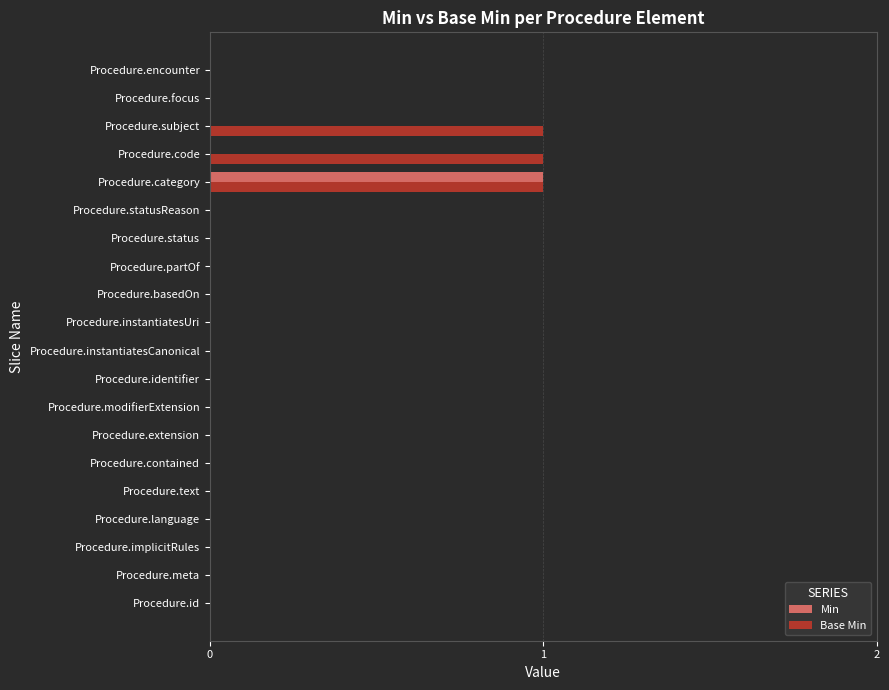

How many distinct data groups are displayed?

2